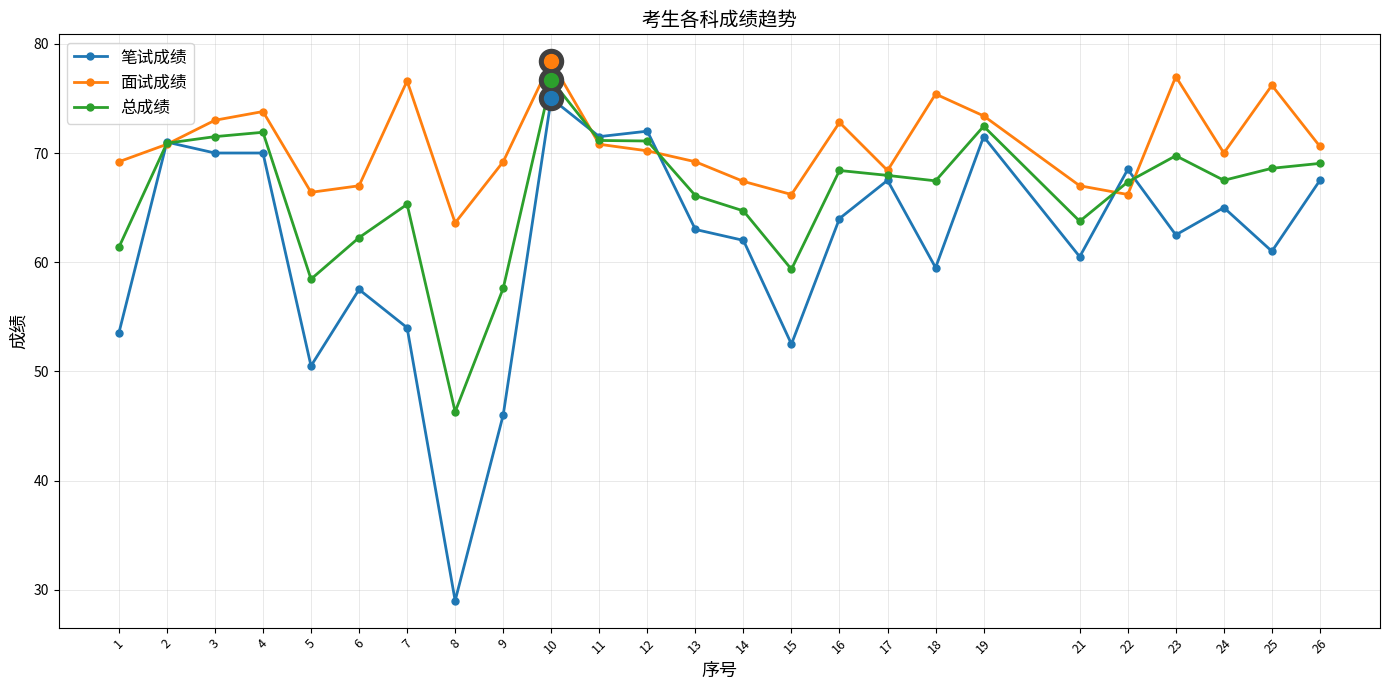

Which series has the widest spread of values?

笔试成绩